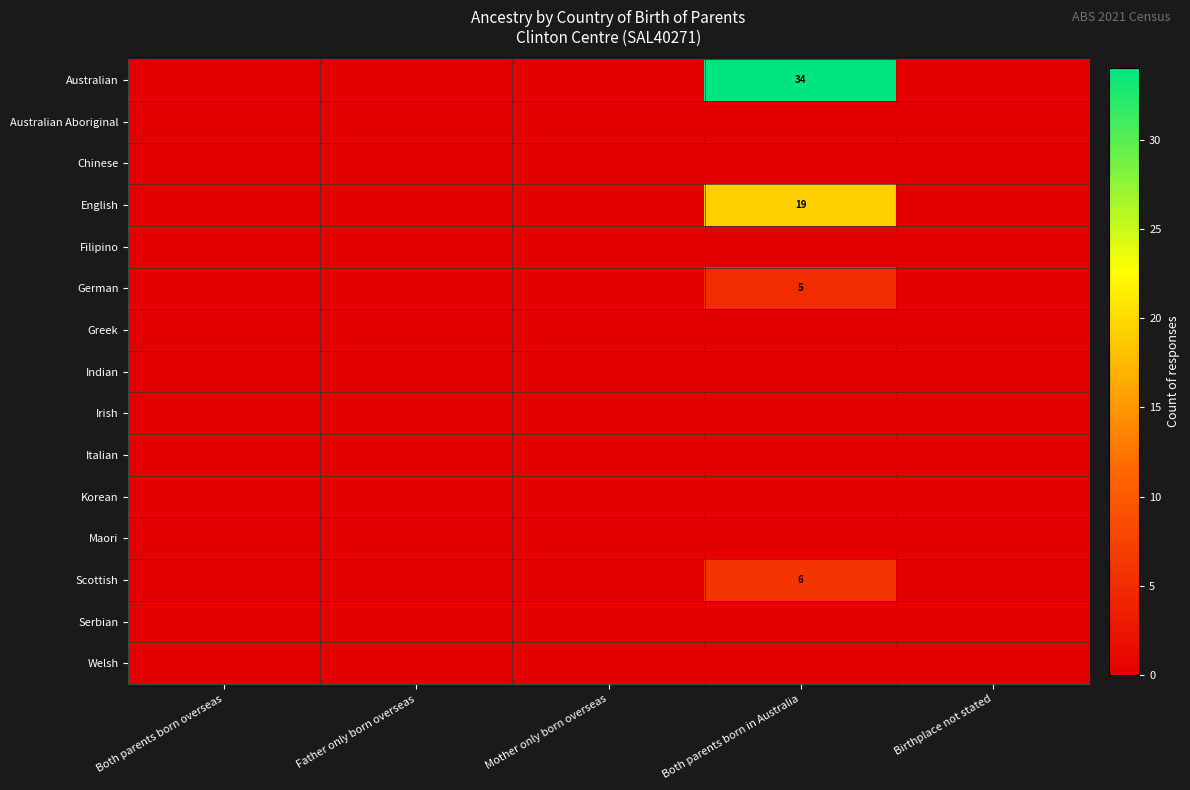

The value of German at Both parents born in Australia is 5. True or false?

True